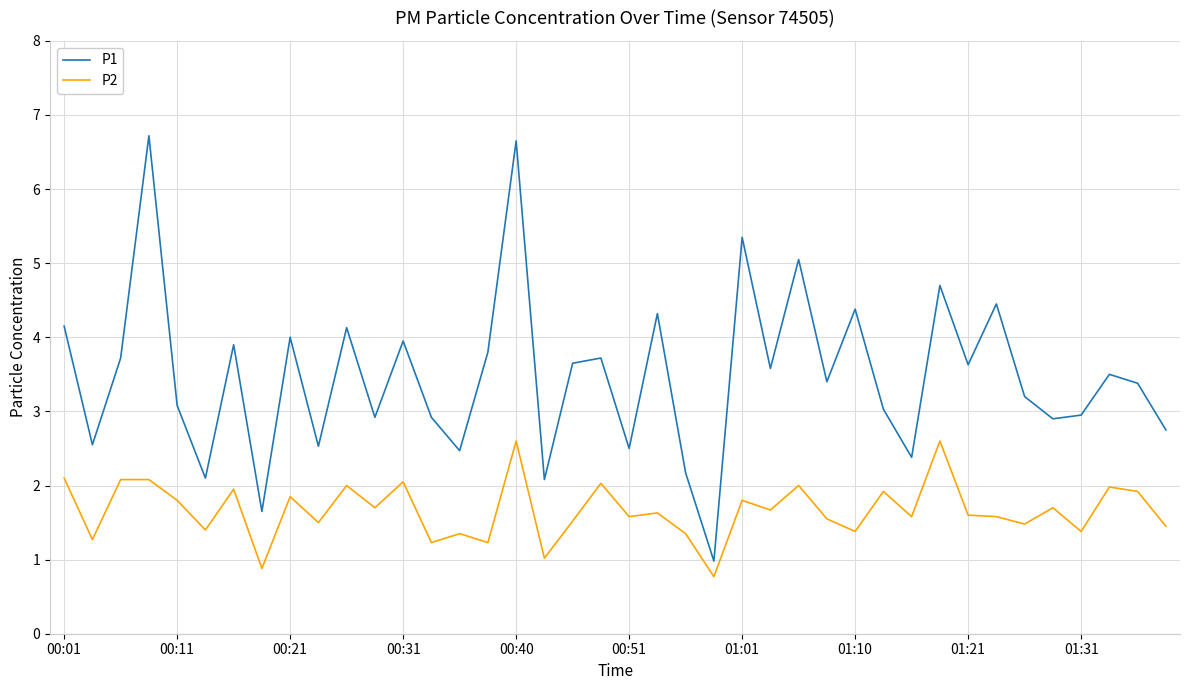

List the series in order of their peak value, lowest first.

P2, P1